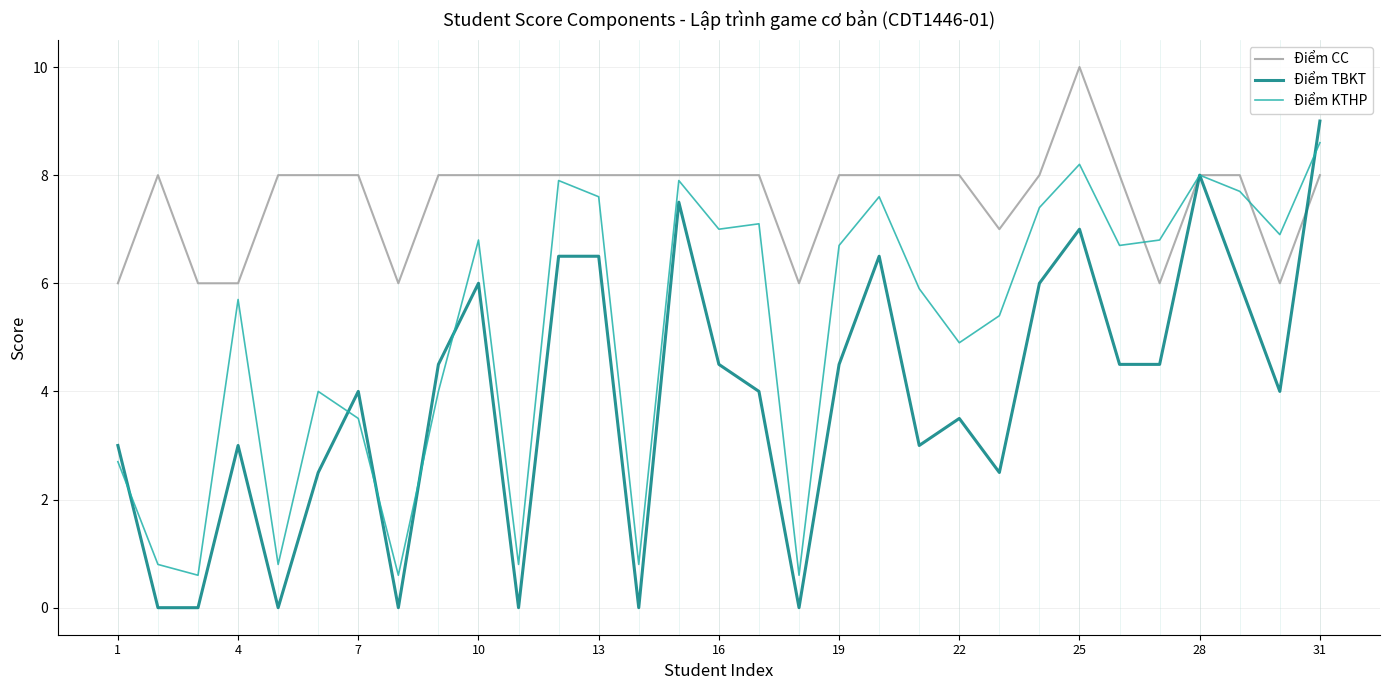

Which series has the widest spread of values?

Điểm TBKT